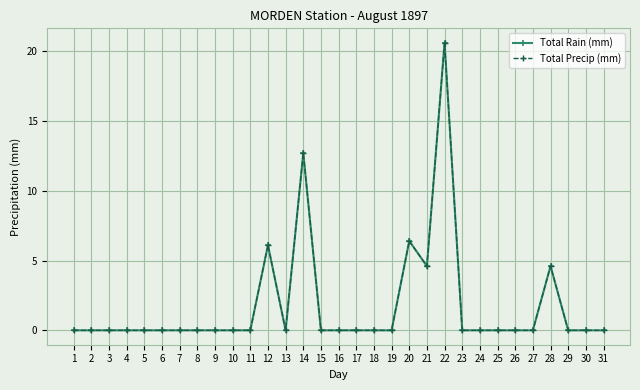

True or false: Total Precip (mm) has a value of 11.6 at 25.

False